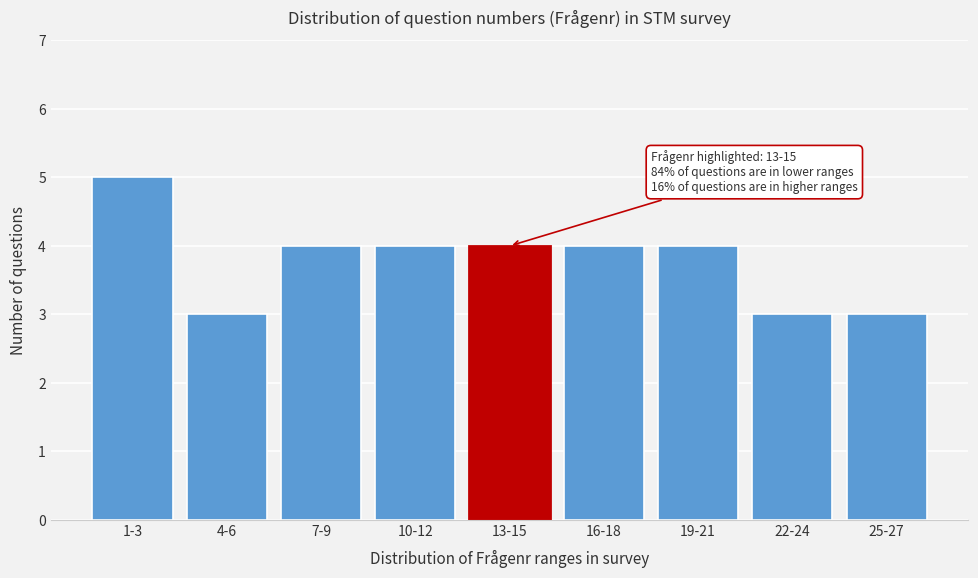

Reading left to right, extract all data points from this chart.

1-3=5	4-6=3	7-9=4	10-12=4	13-15=4	16-18=4	19-21=4	22-24=3	25-27=3